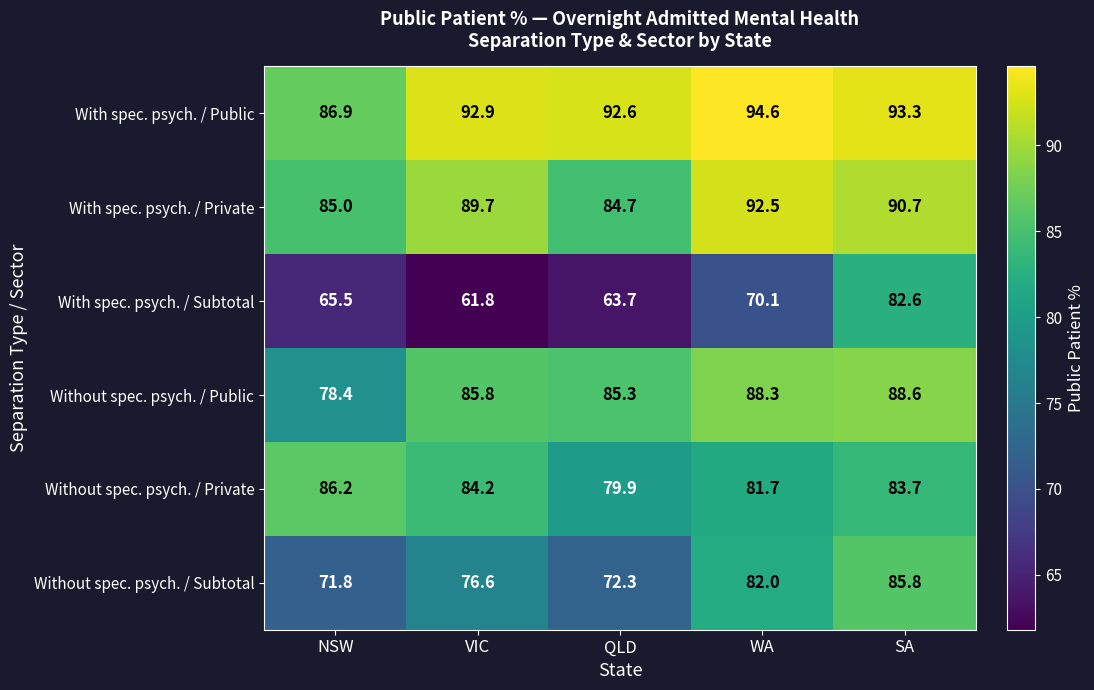

True or false: With spec. psych. / Subtotal has a value of 37.7 at WA.

False